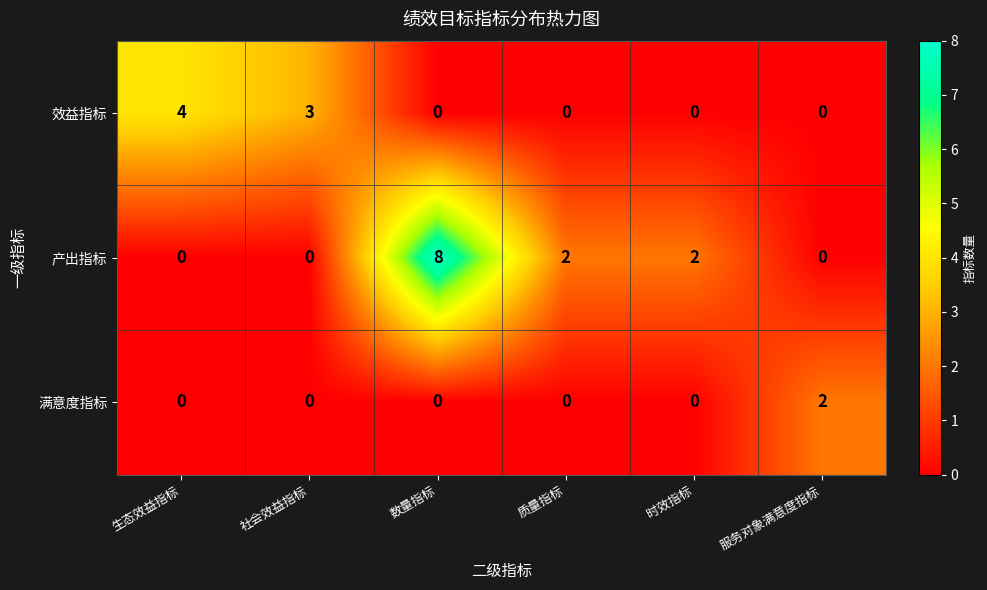

At how many categories does at least one series exceed 1?

6